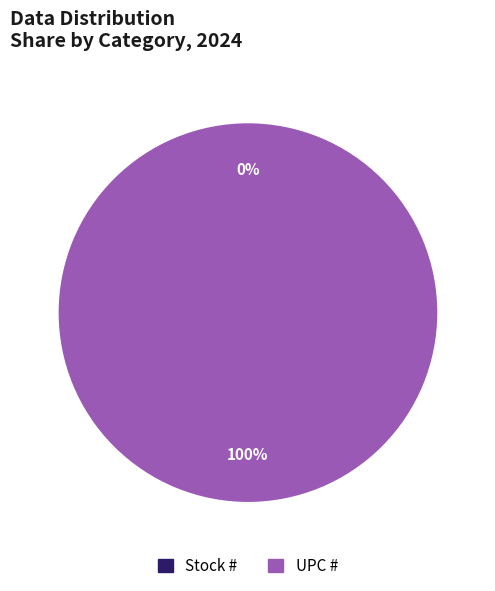

True or false: Stock # accounts for 0% of the total.

True